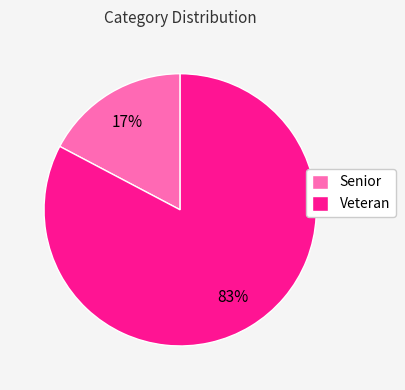

To the nearest percent, what portion does Veteran represent?

83%